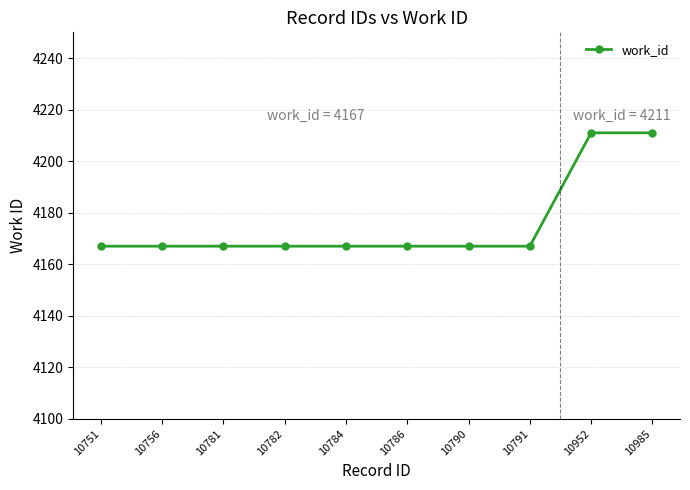

What is the greatest value displayed?

4211